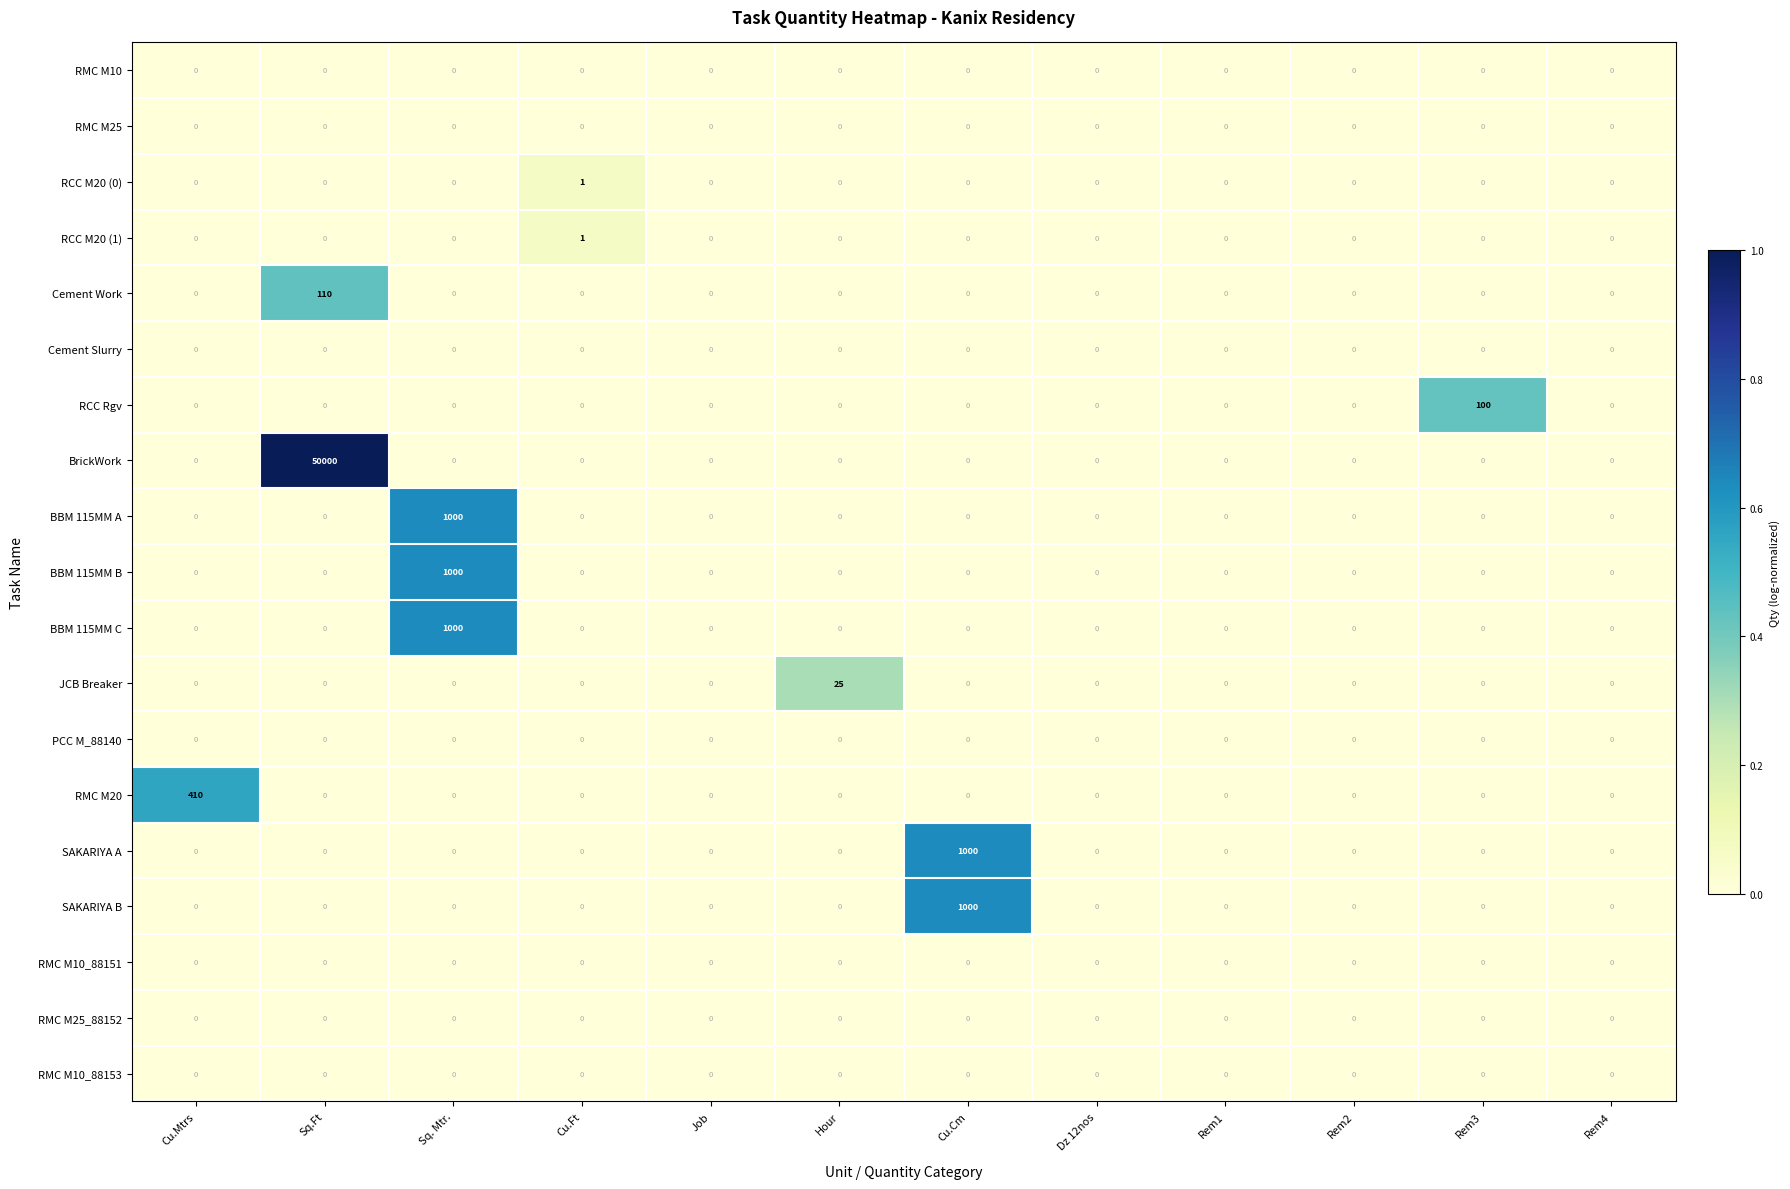

What is the sum of all BBM 115MM A values?

1000